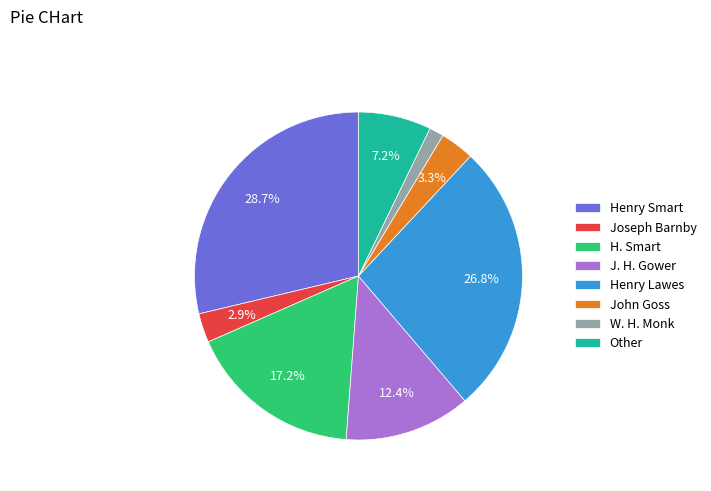

Does John Goss account for over 50% of the chart?

No